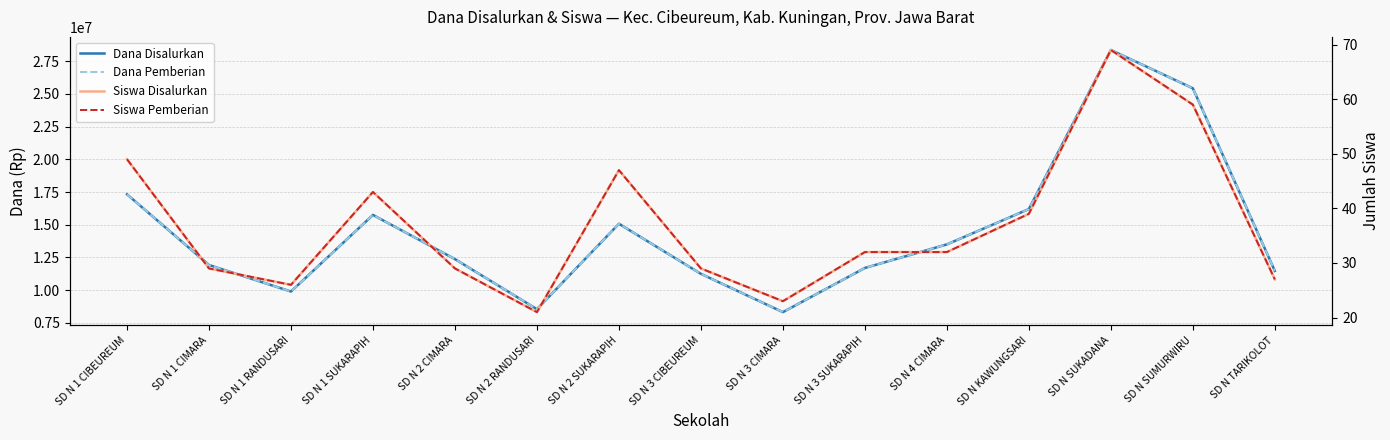

What is the value of the Siswa Pemberian point at the 1st from the left?

49